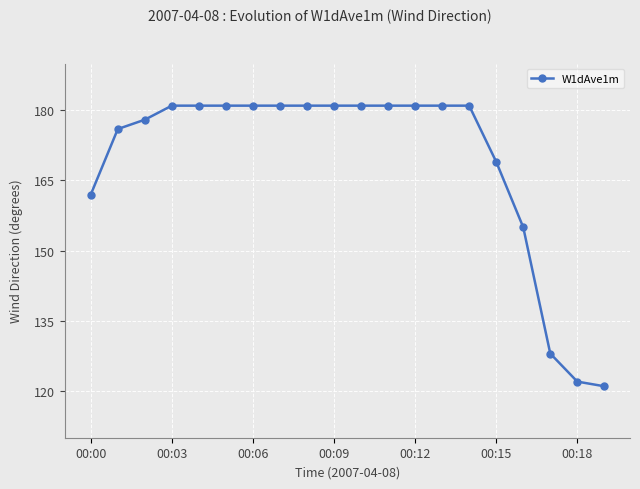

What is the difference between the maximum and minimum values?

60